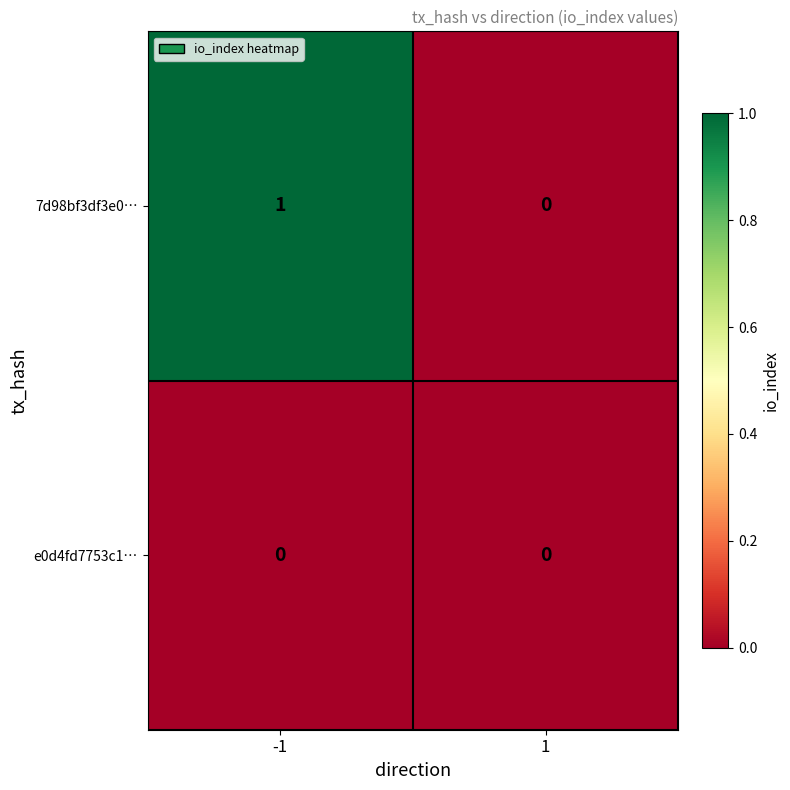

At -1, list the series in order from smallest to largest.

e0d4fd7753c1…, 7d98bf3df3e0…